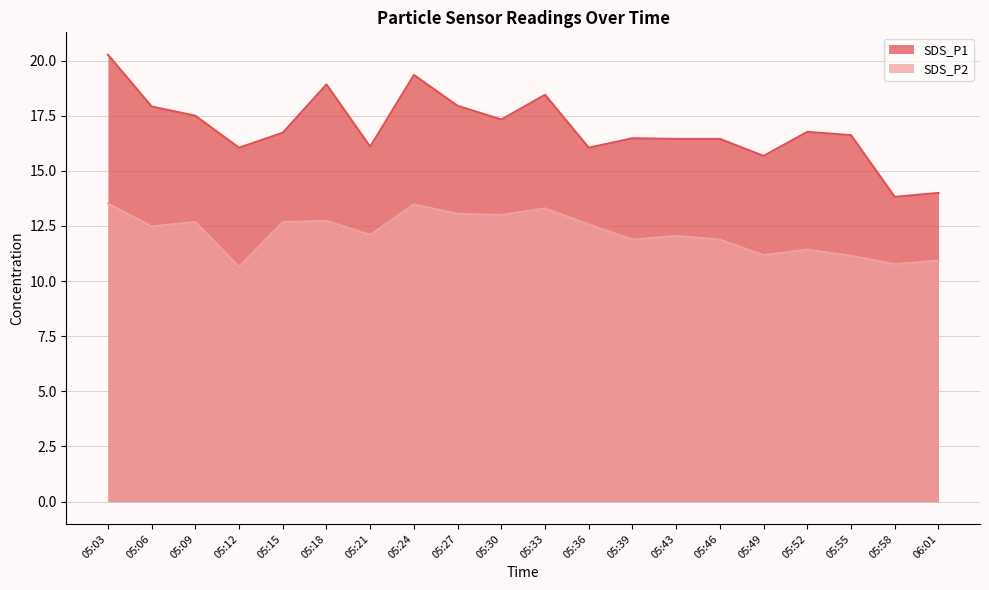

At which category does SDS_P2 reach its first local peak?

05:09